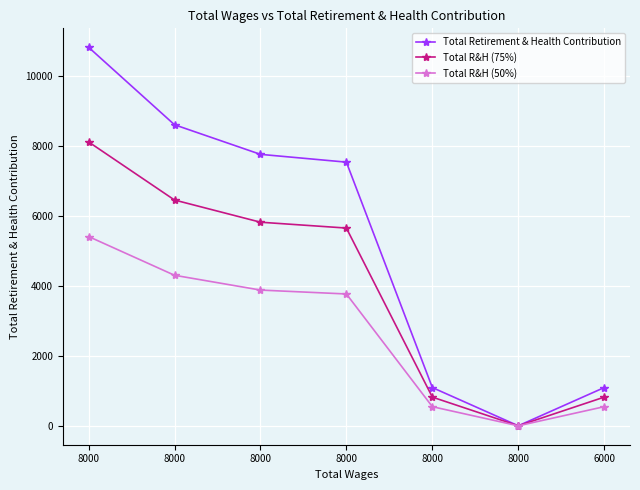

True or false: Total R&H (75%) has a value of 4204.2 at 8000.

False